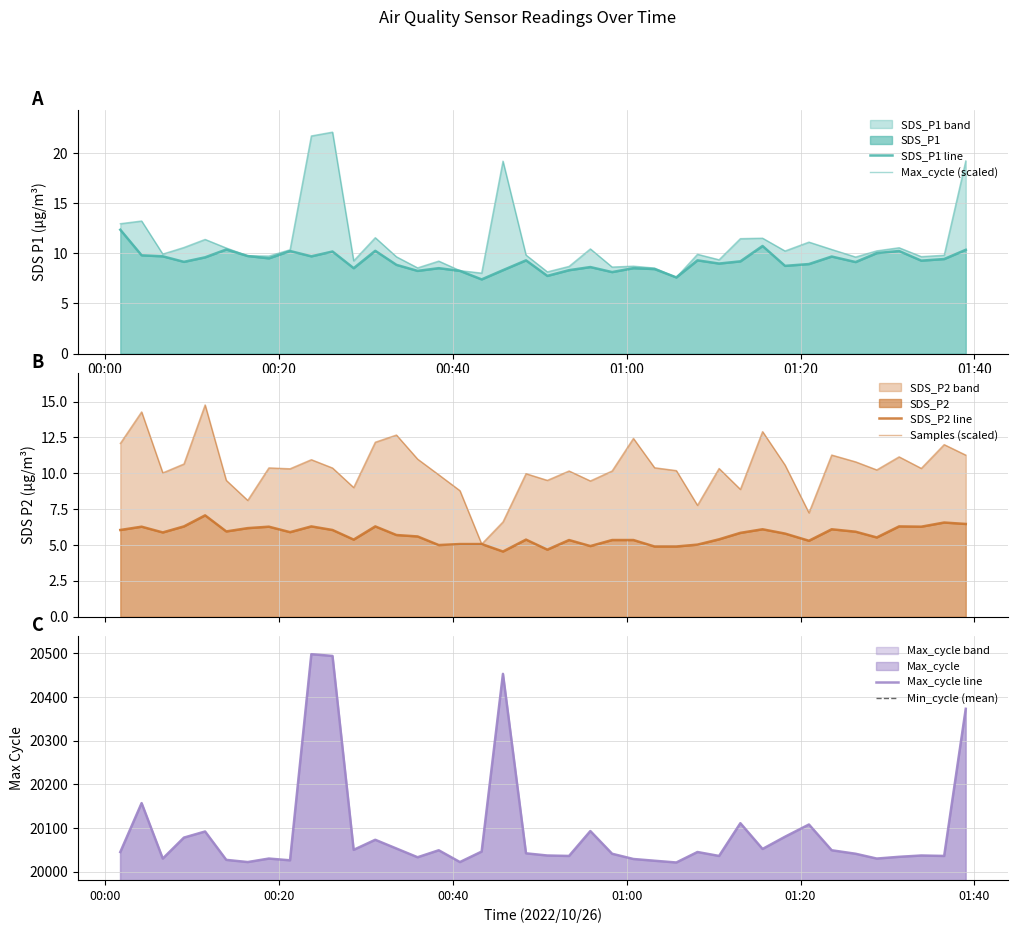

What is the total value across all series at 2022/10/26 01:13:05?

20126.0